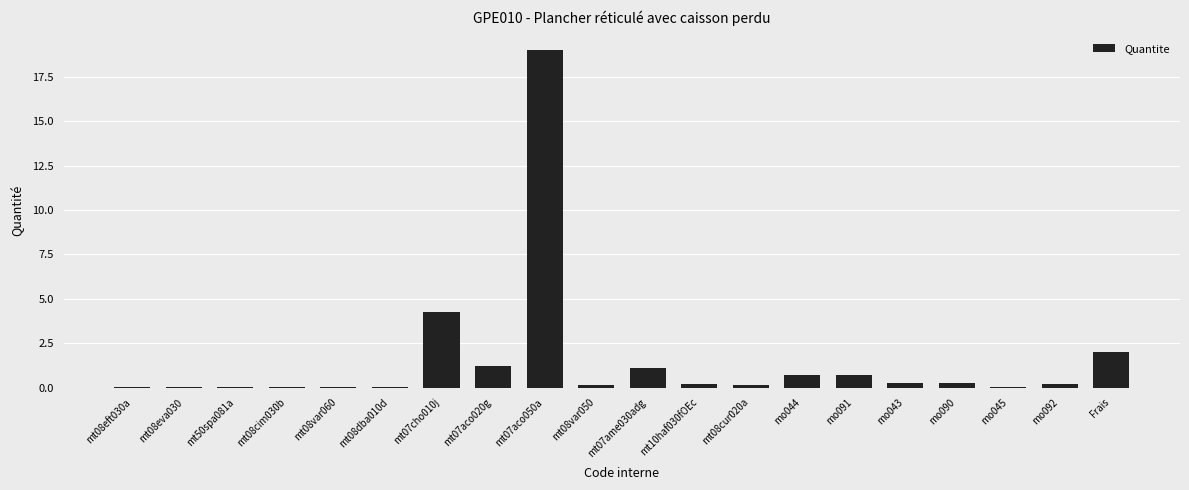

Are the bars grouped side by side (vs. stacked)?

No